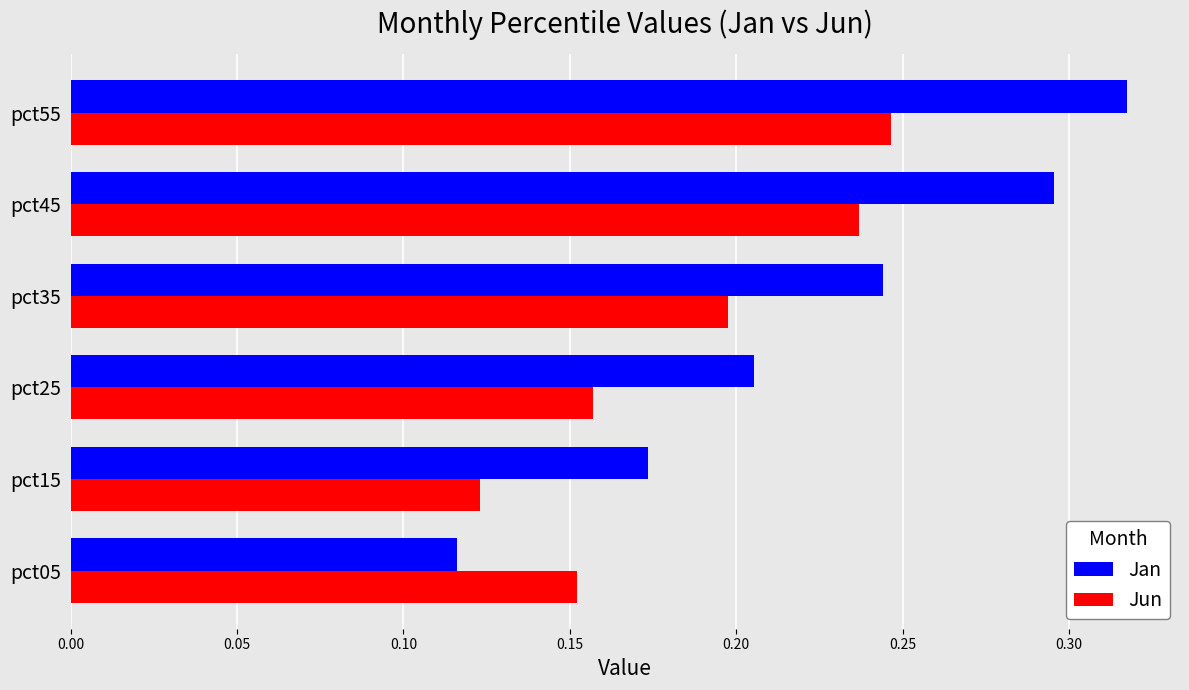

Which label corresponds to the largest value in the chart?

pct55